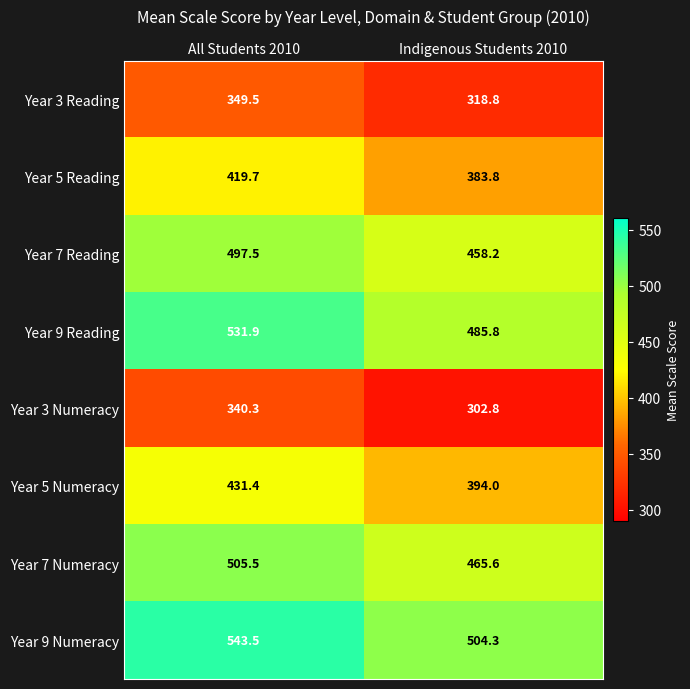

What is the sum of the Year 7 Reading values at All Students 2010 and Indigenous Students 2010?

955.7